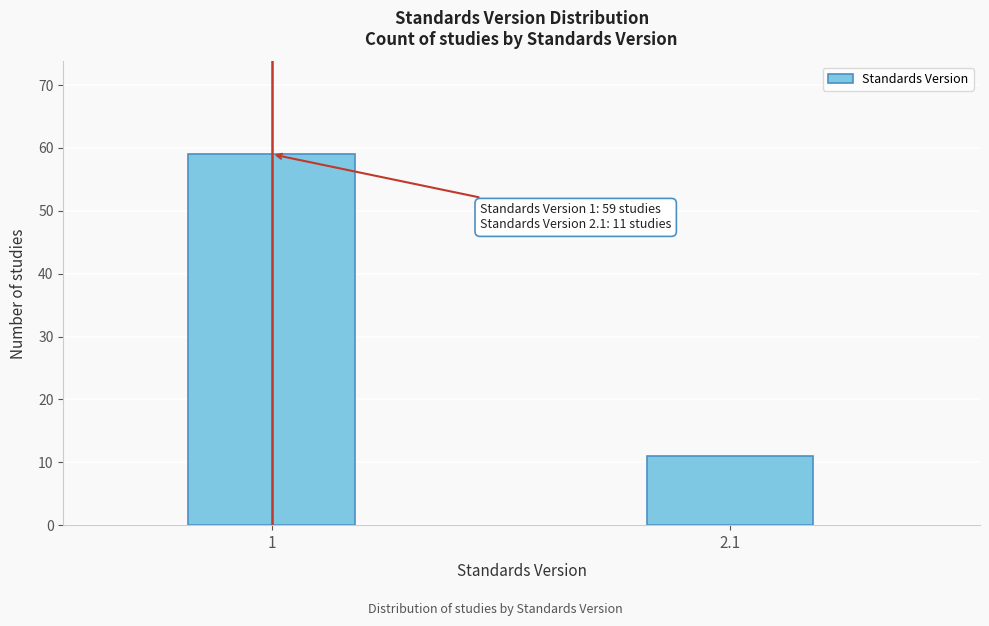

Reading left to right, list all the values displayed in this chart.

59	11